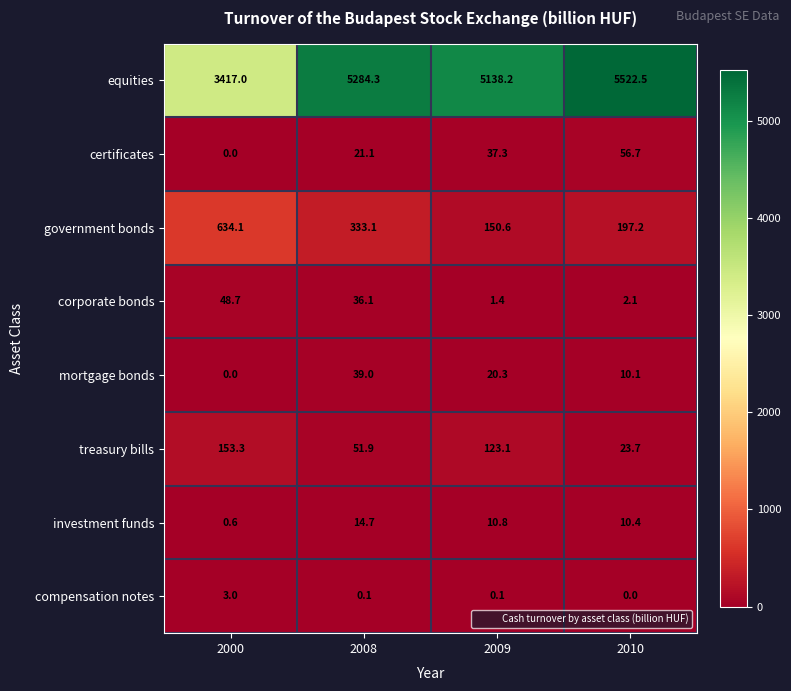

Which series has the largest range (max minus min)?

equities